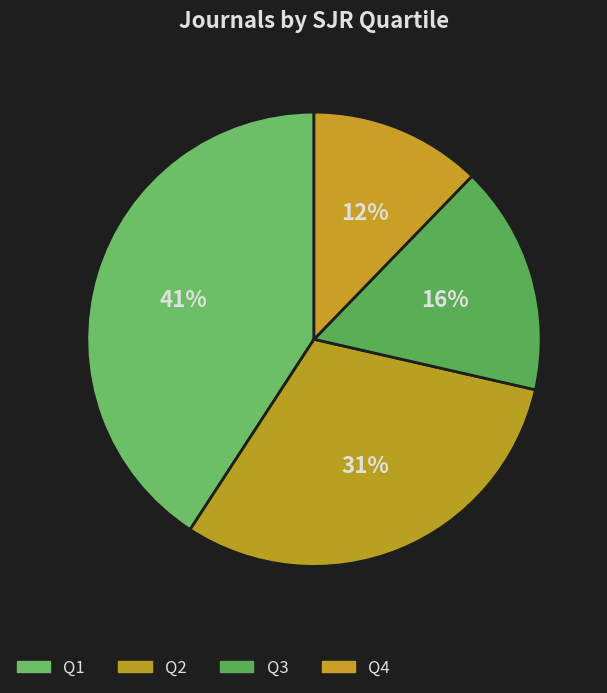

Is the sum of Q2 and Q3 greater than half?

No